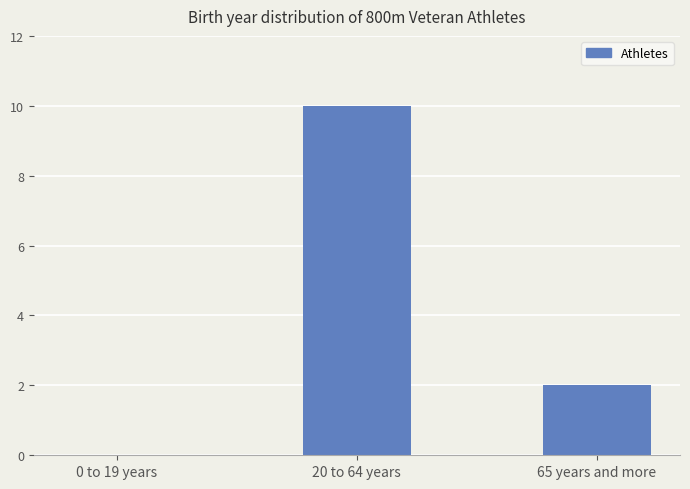

What is the sum of all values?

12